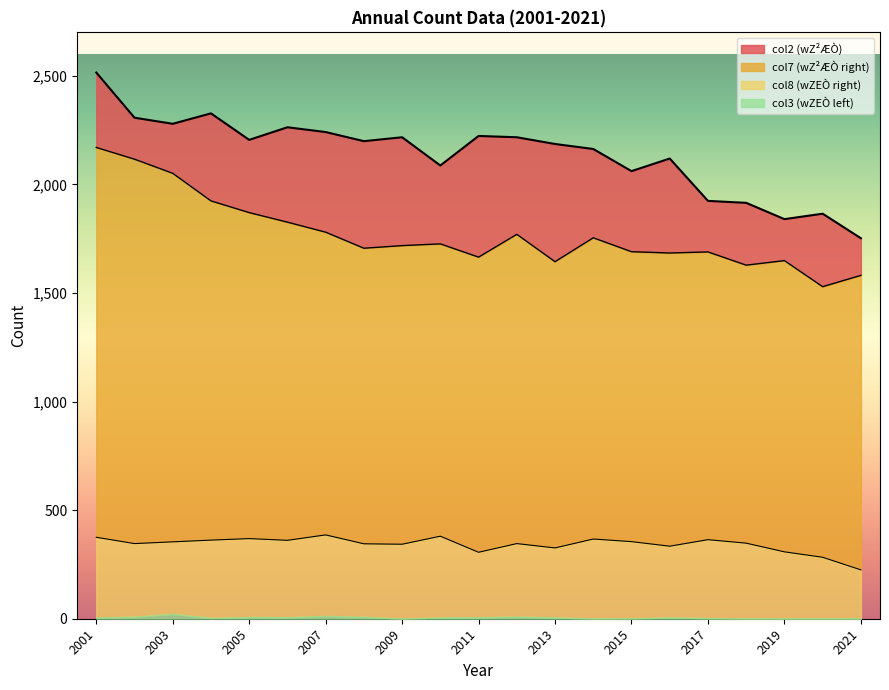

Which series changed the most between 2018 and 2019?

col2